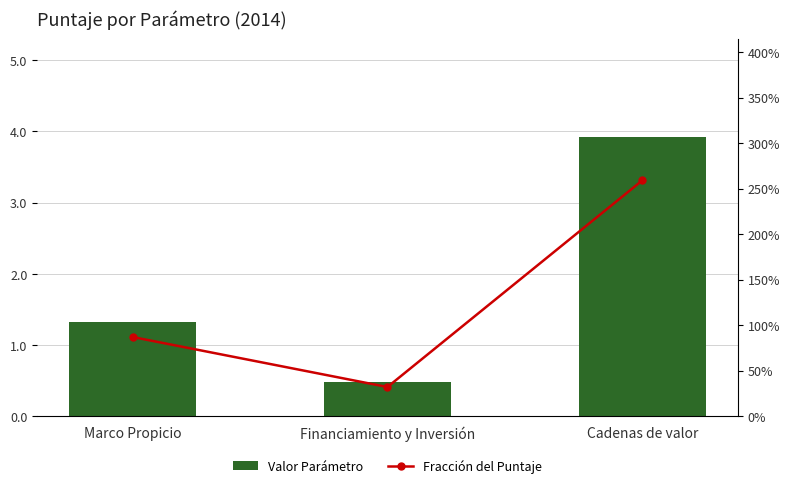

Is the value of Valor Parámetro at Financiamiento y Inversión greater than the value of Fracción del Puntaje at Cadenas de valor?

No